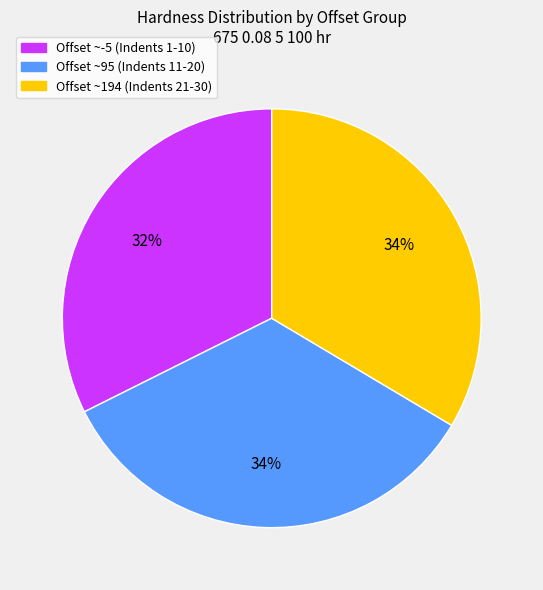

Is there a majority slice in this chart?

No